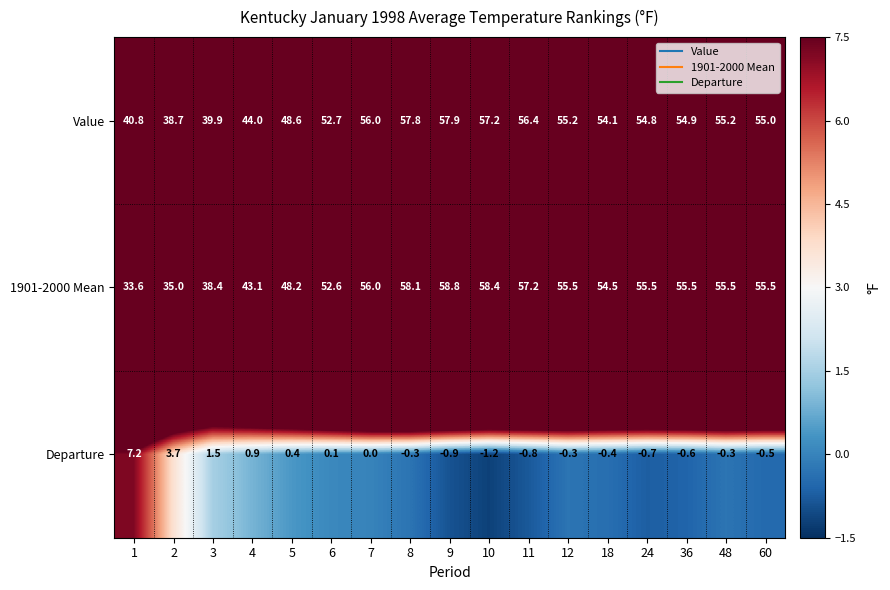

Where is Value nearest to the value 48?

5